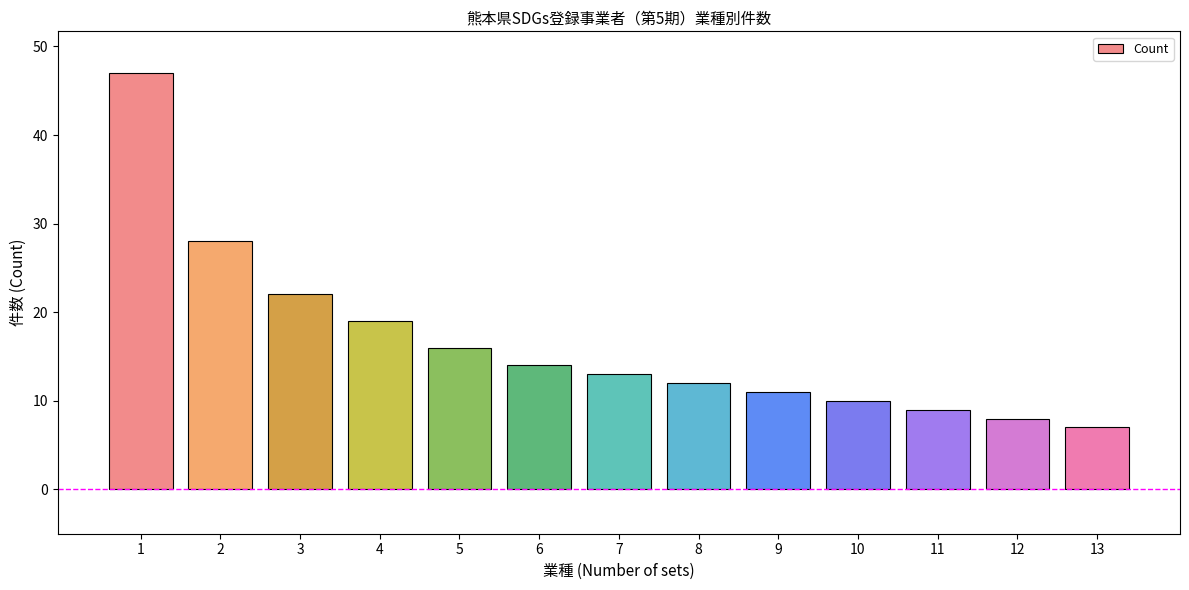

What is the change in value from 1 to 6?

-33